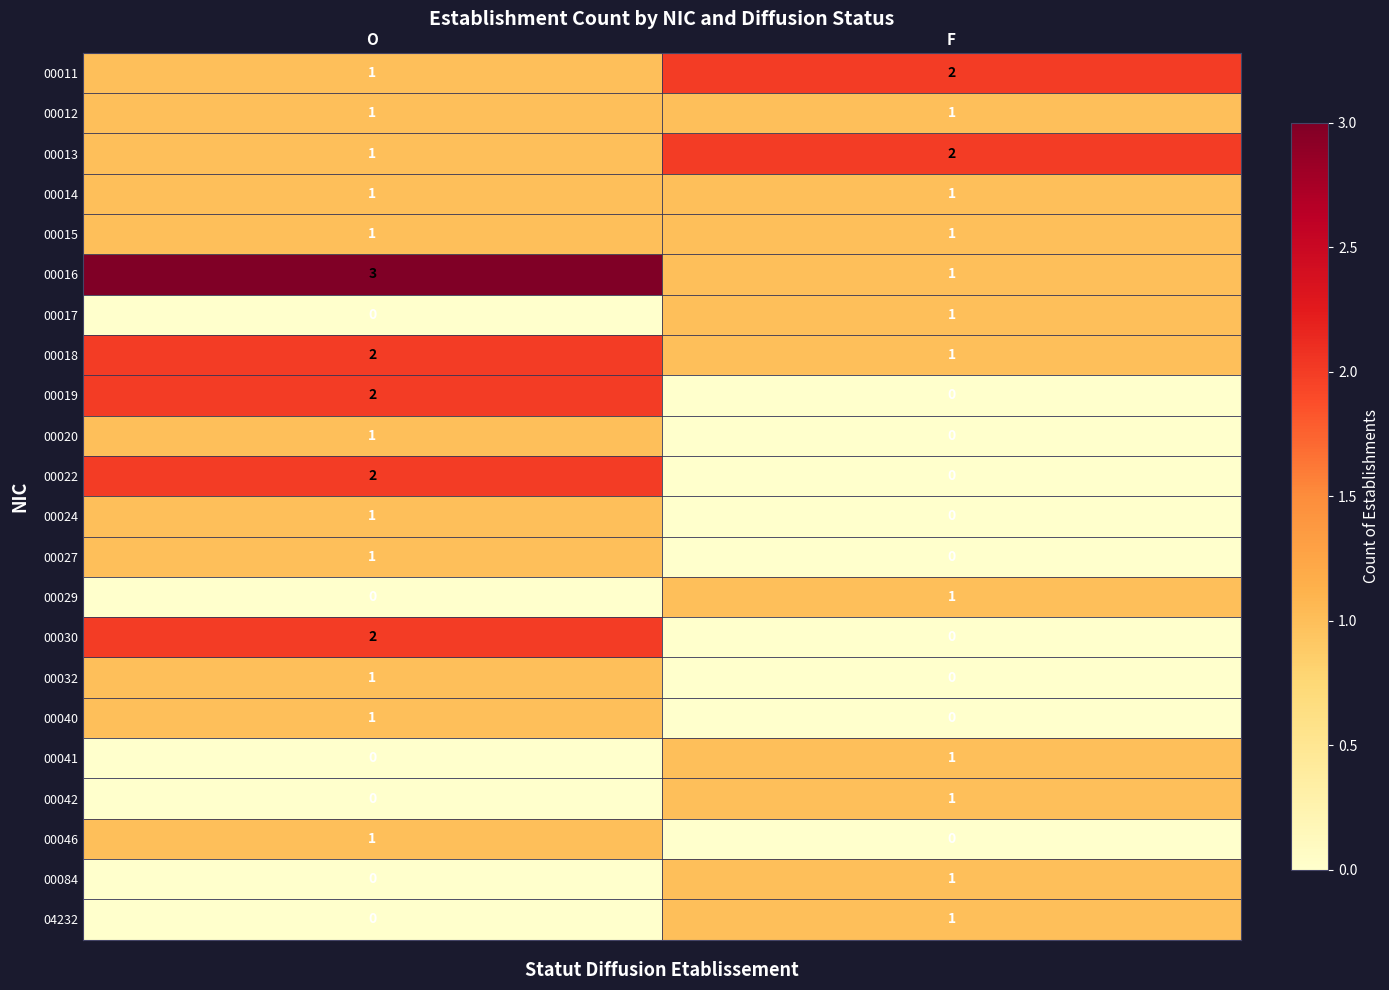

What is the total value across all series at F?

15